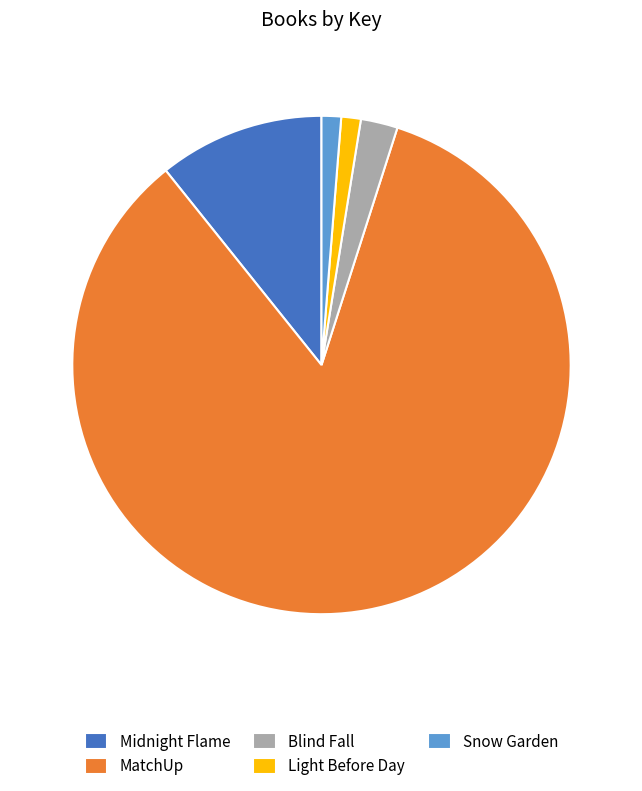

Which has a higher value, MatchUp or Midnight Flame?

MatchUp